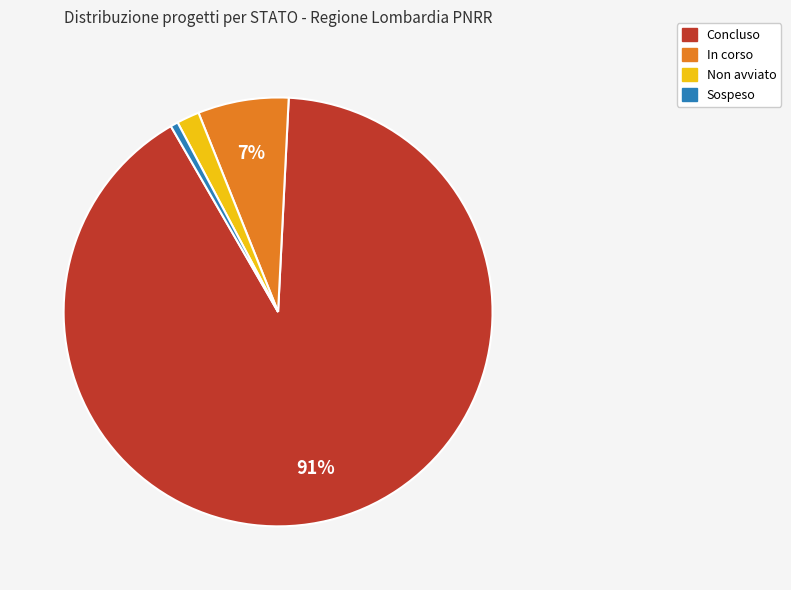

Is there any slice that represents more than half of the pie?

Yes